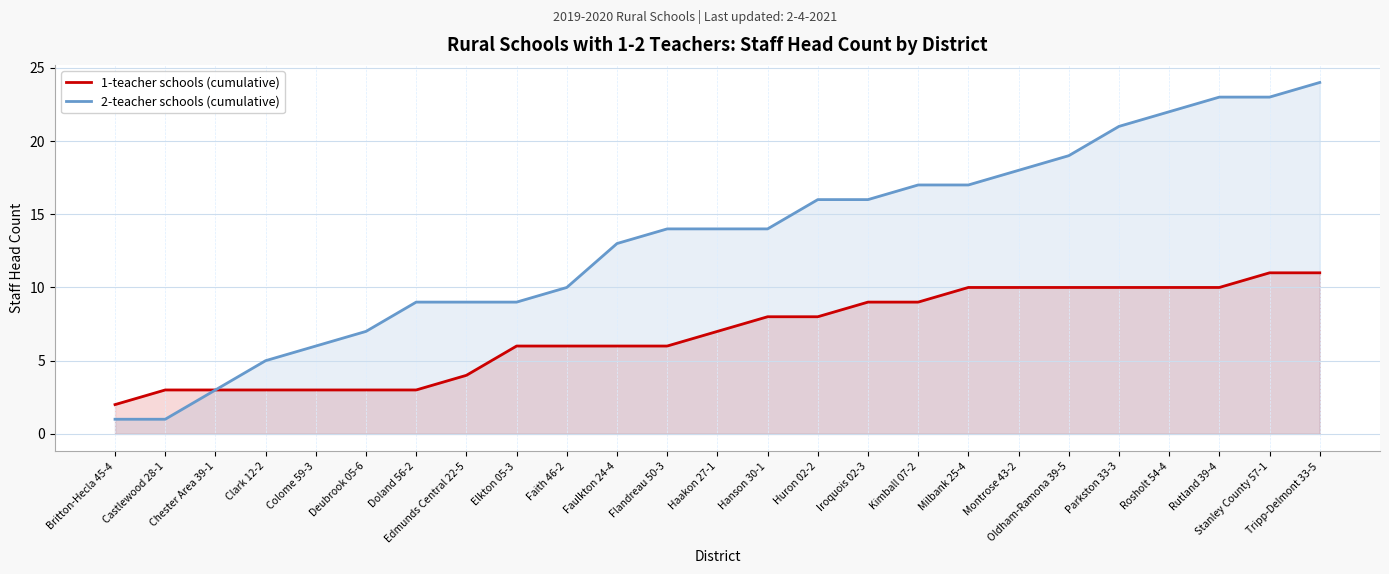

At which label does 1-teacher schools (cumulative) reach its minimum?

Britton-Hecla 45-4